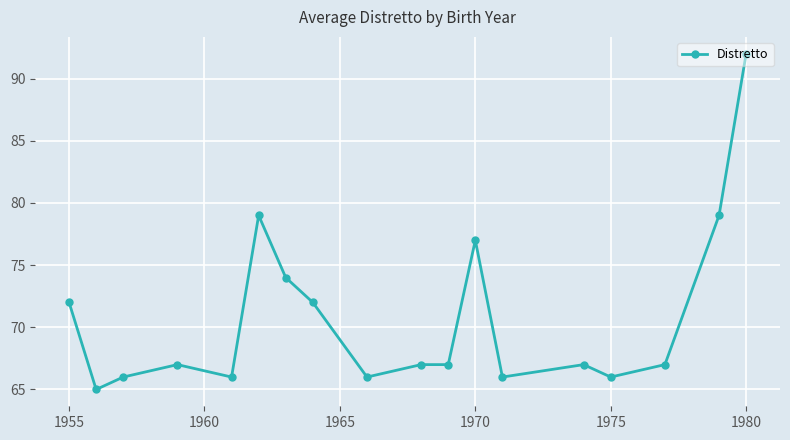

What is the value of the 2nd point from the left?

65